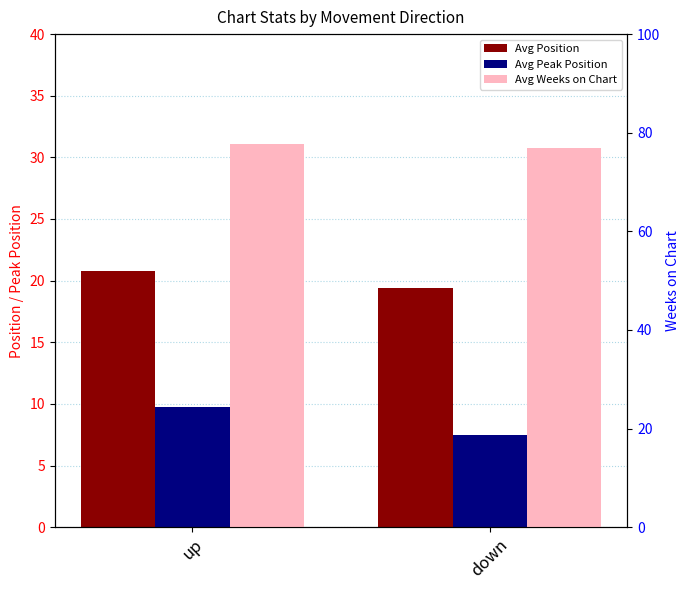

How many categories are shown in the chart?

2